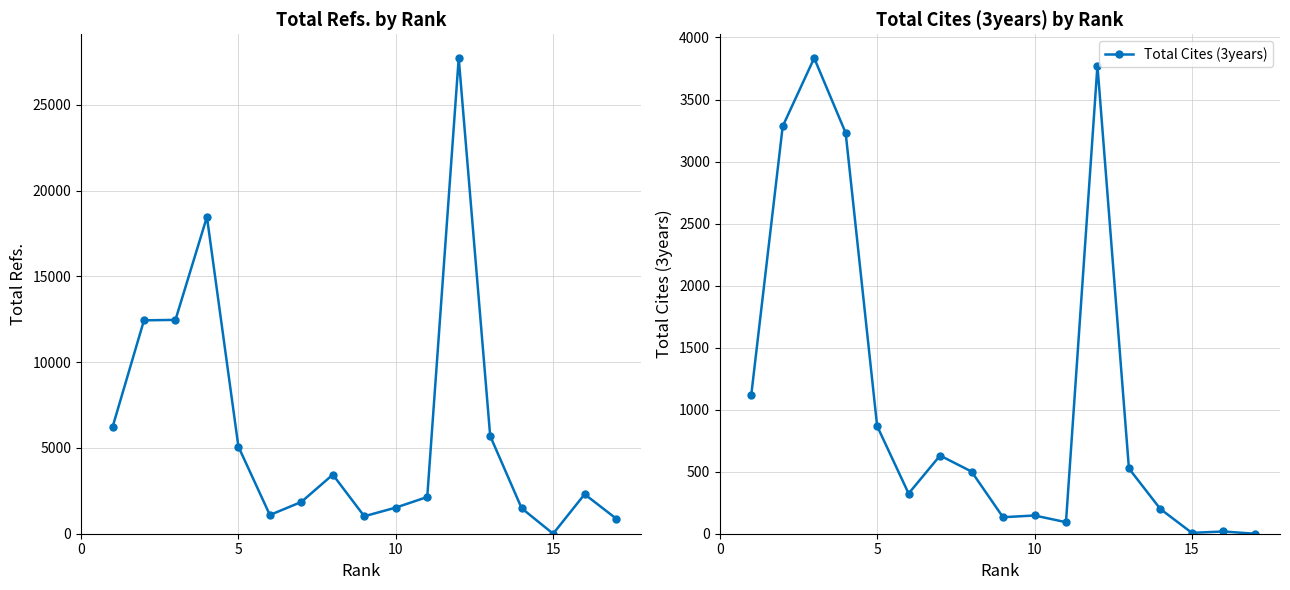

At 5, list the series in order from smallest to largest.

Total Cites (3years), Total Refs.